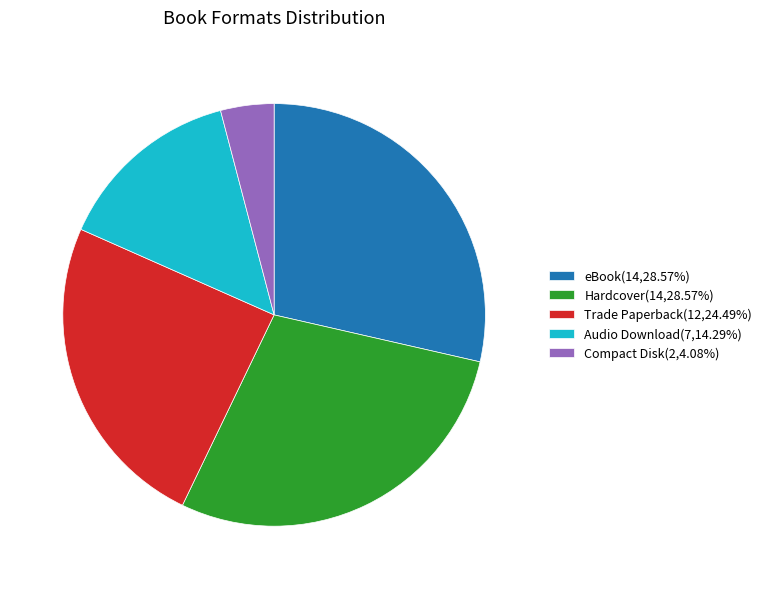

True or false: Hardcover accounts for 37% of the total.

False